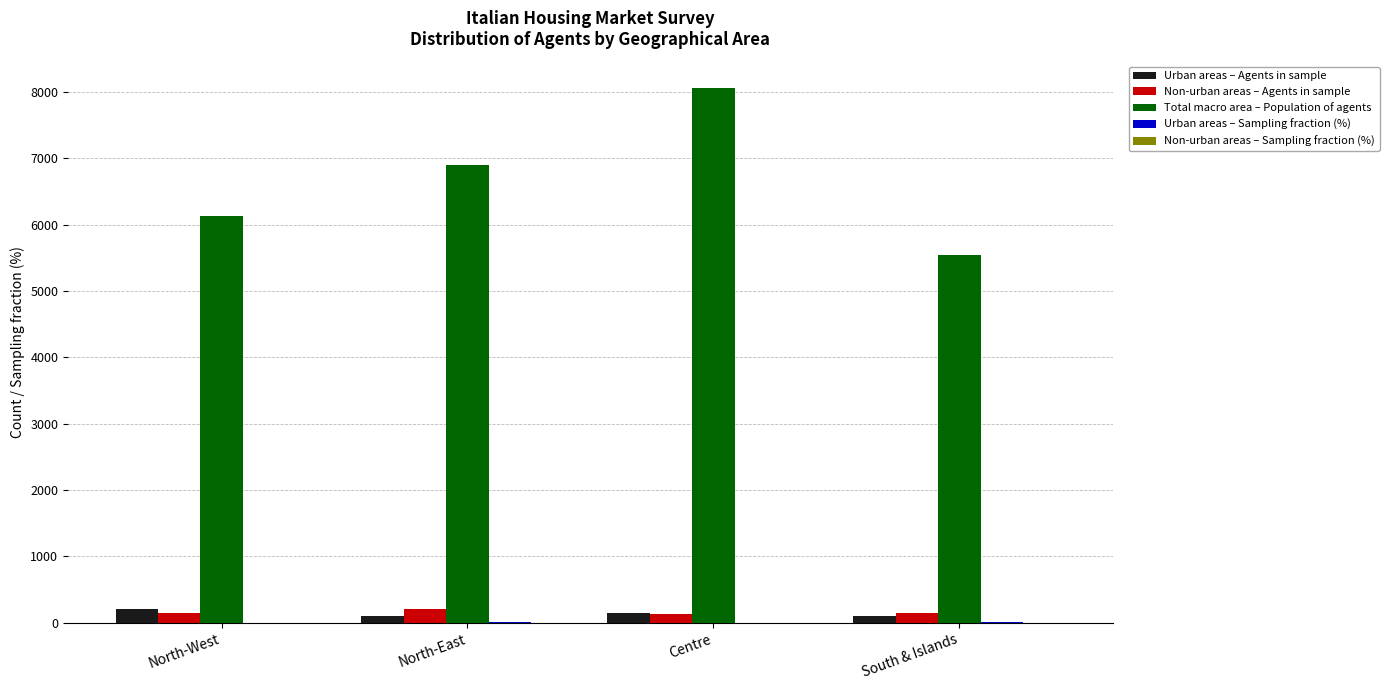

Which series changed the most between Centre and South & Islands?

Total macro area – Population of agents